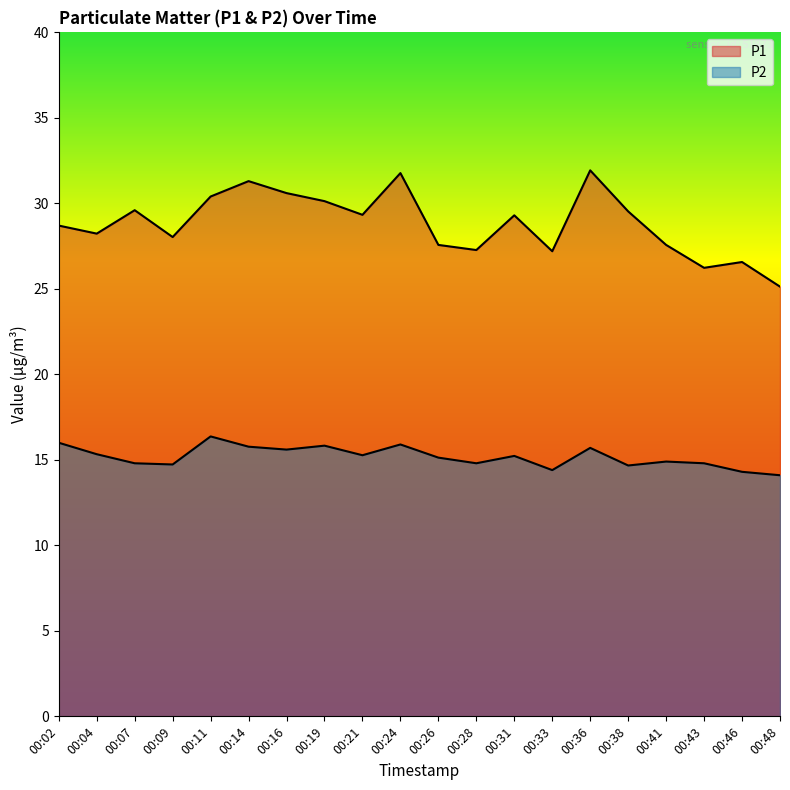

At which category does P1 reach its first local peak?

00:07